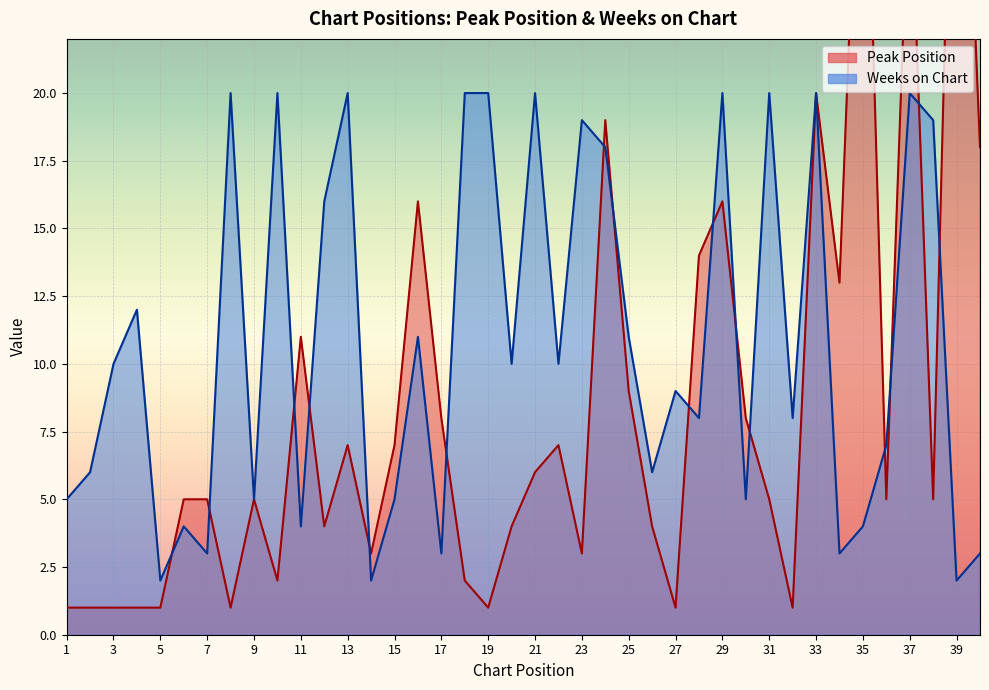

Which series has the largest total across all categories?

Weeks on Chart